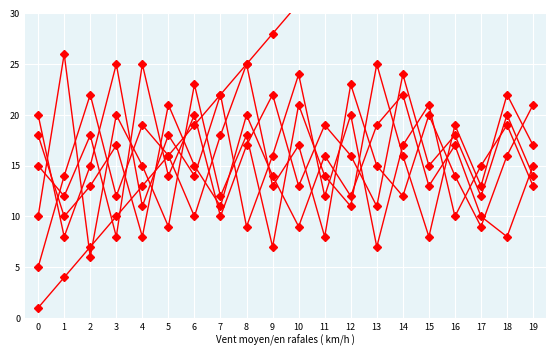

What is the value of the Series 5 point at the 6th from the left?

16